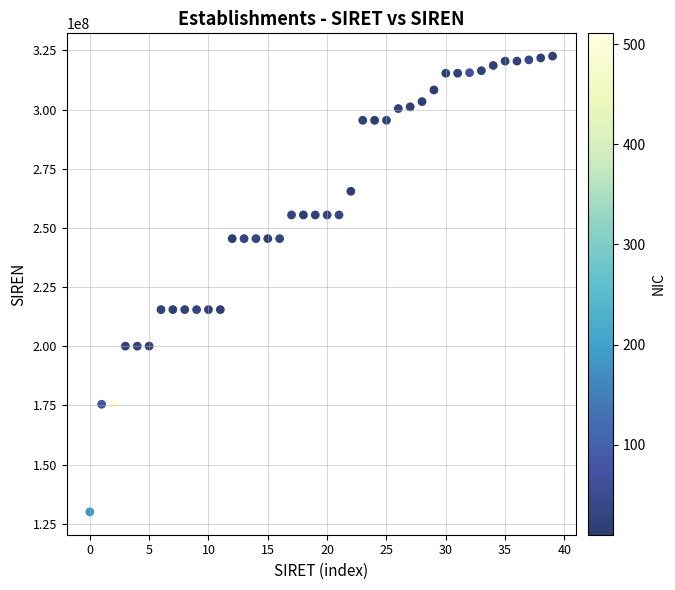

What is the range of Y values (max minus min)?

192614863